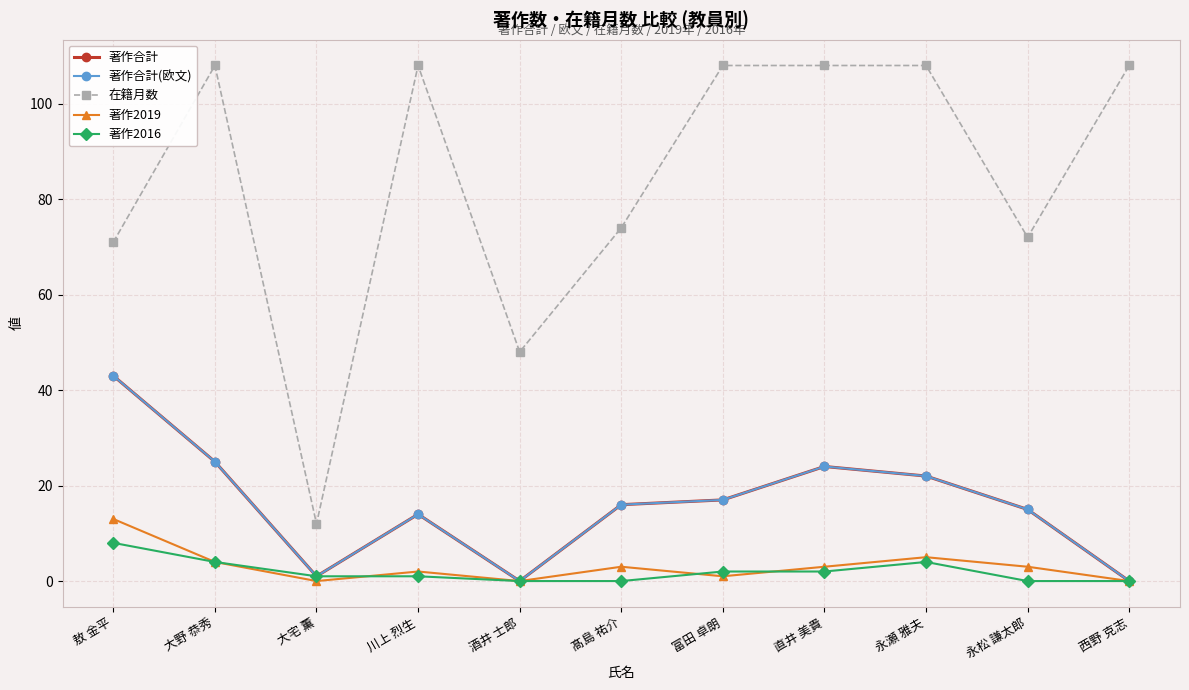

Does the chart have visible grid lines?

Yes